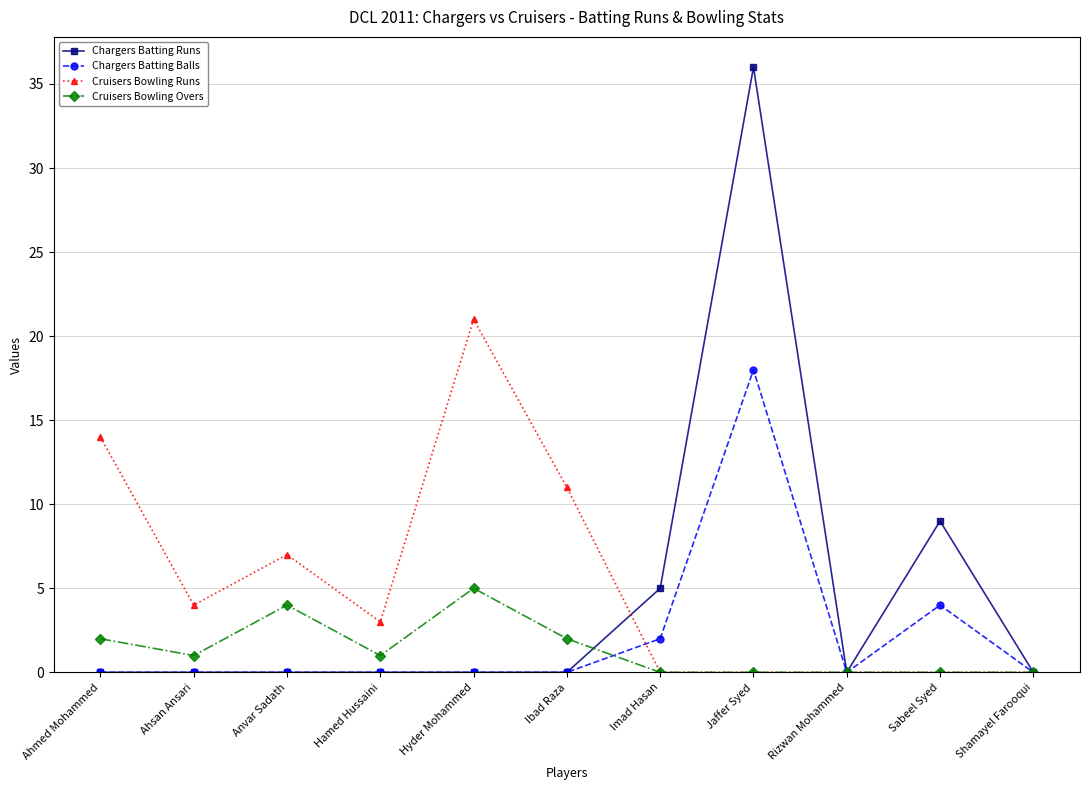

What is the difference between the Cruisers Bowling Overs values at Ahmed Mohammed and Hamed Hussaini?

1